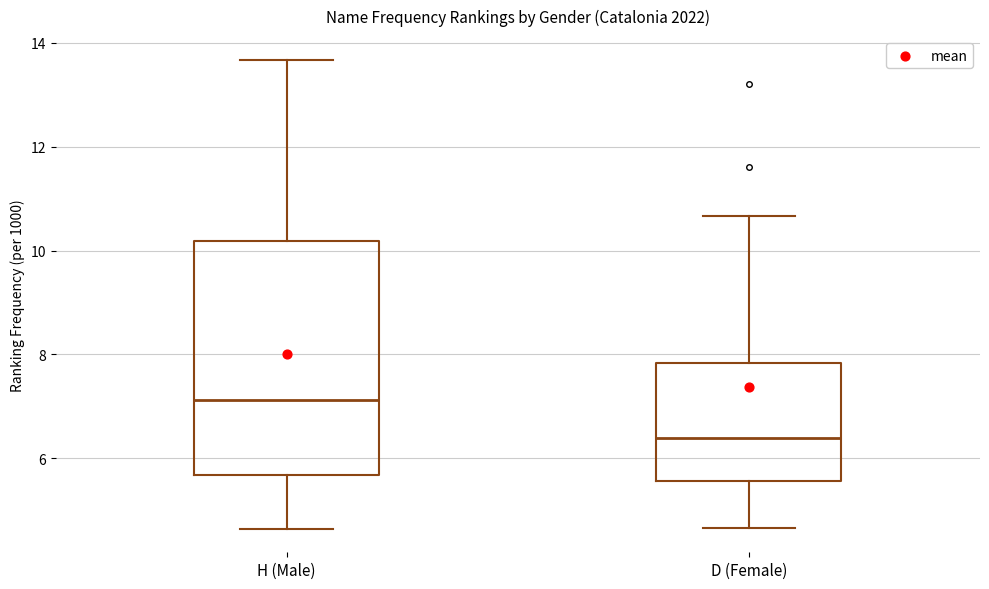

Reading left to right, read every box against the y-axis: the position of its median line, the range the box covers, and the ends of its whiskers. The values are not printed on the chart, so give them approximately, as read against the axis.

H (Male): median 7.2, box 5.6 to 10.2, whiskers 4.6 to 13.6
D (Female): median 6.4, box 5.6 to 7.8, whiskers 4.6 to 10.6